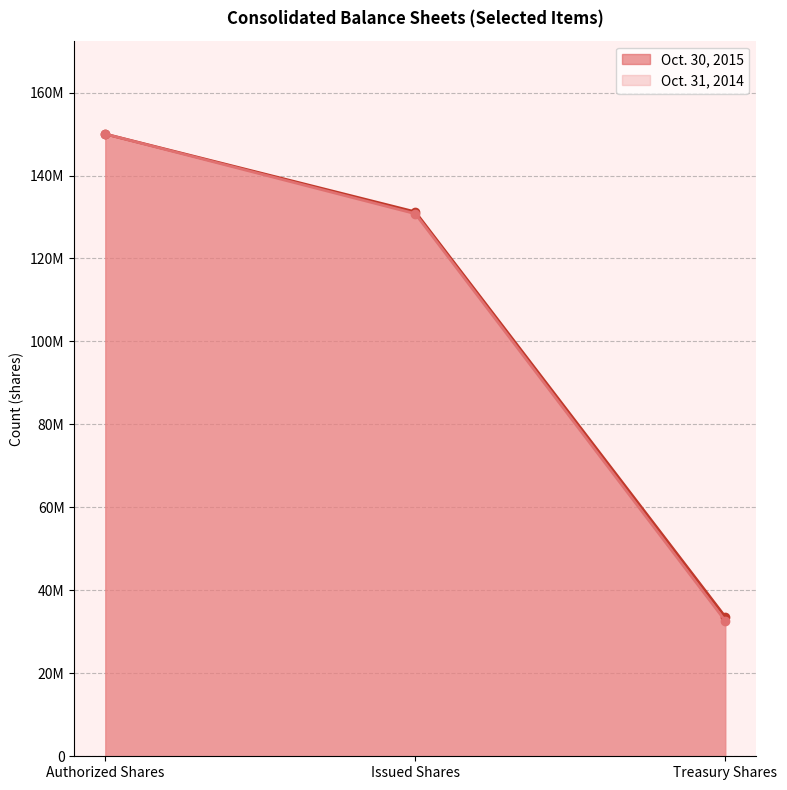

What is the maximum value shown in the chart?

150000000